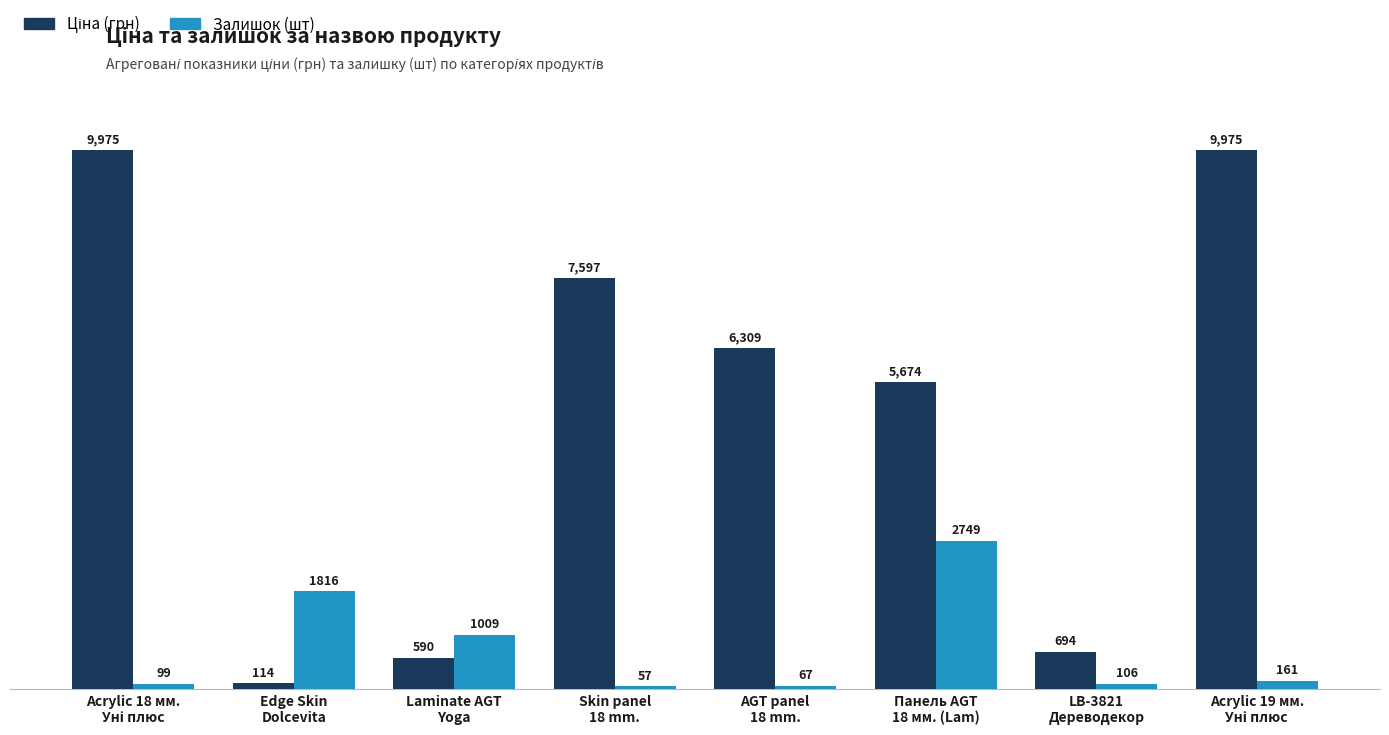

What is the difference between the maximum and minimum values in the Залишок (шт) series?

2692.0